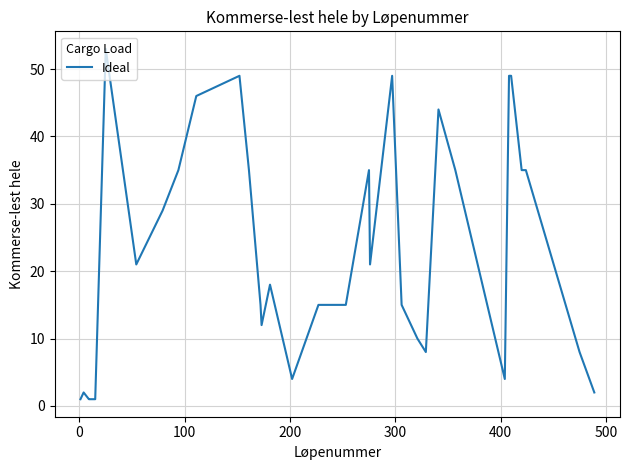

What is the greatest value displayed?

53